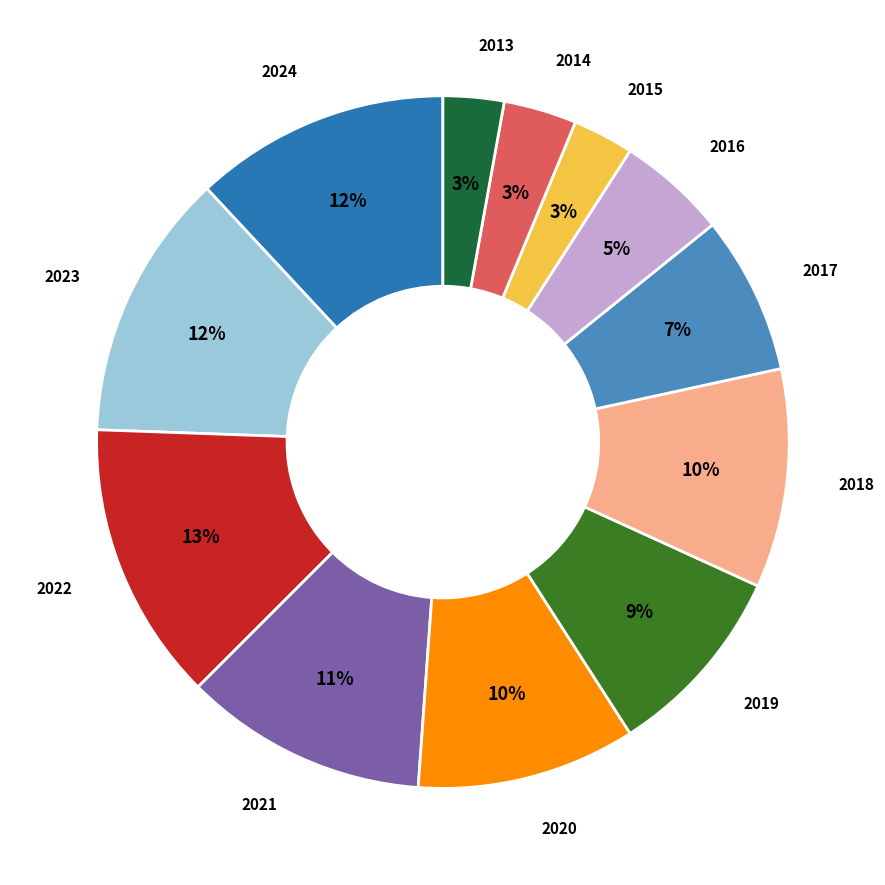

To the nearest percent, what is the difference between the largest and smallest slice percentages?

10%